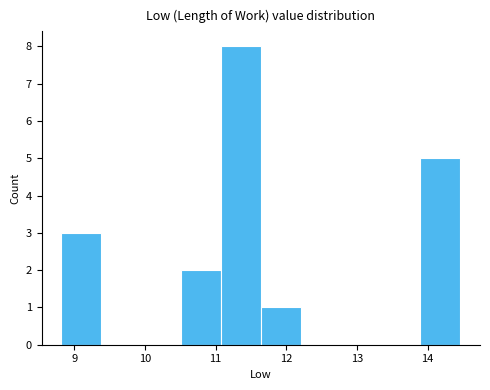

What is the height of the bar covering 10.5 to 11.1 on the x-axis? Neither the bar edges nor the heights are printed on the chart, so give them approximately, as read against the axes.

2